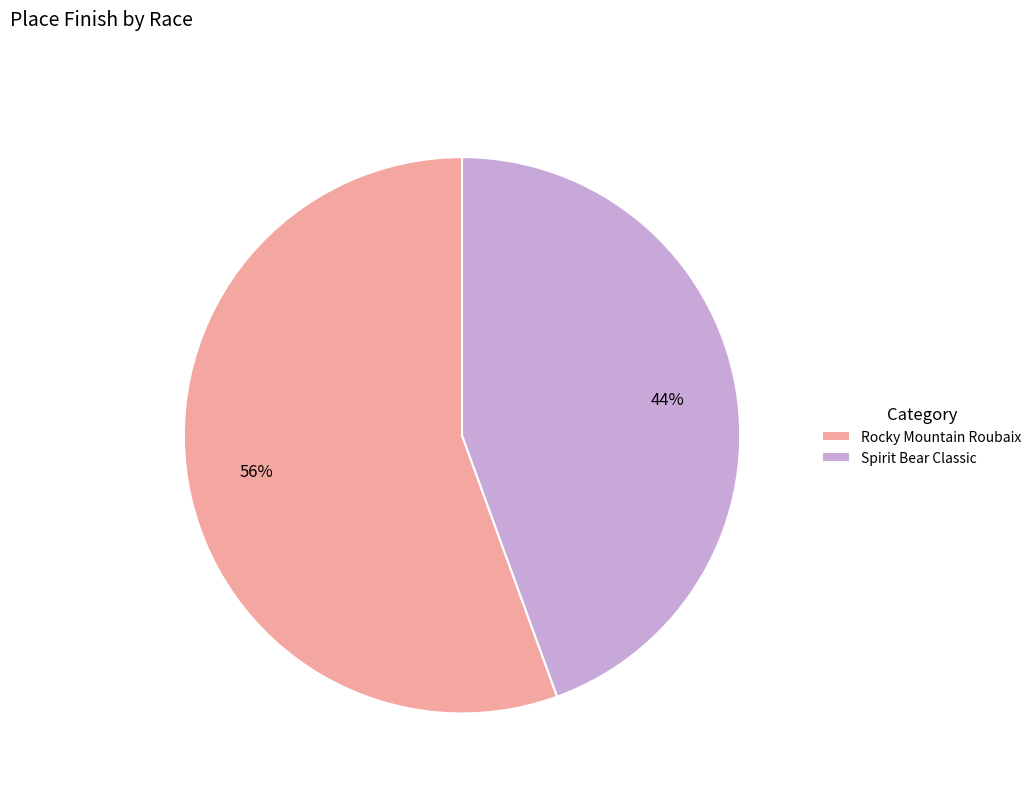

Rank the categories by value from highest to lowest.

Rocky Mountain Roubaix, Spirit Bear Classic